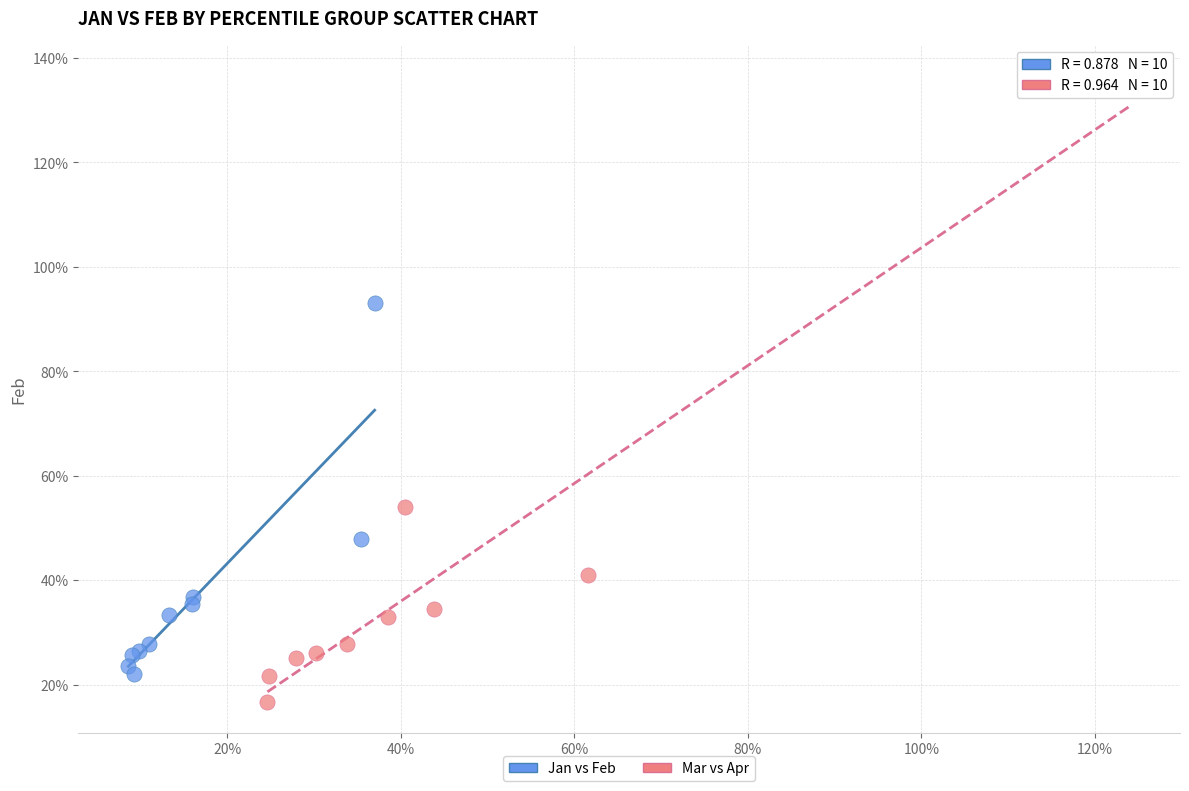

What are all the series names shown in the legend?

Jan vs Feb, Mar vs Apr